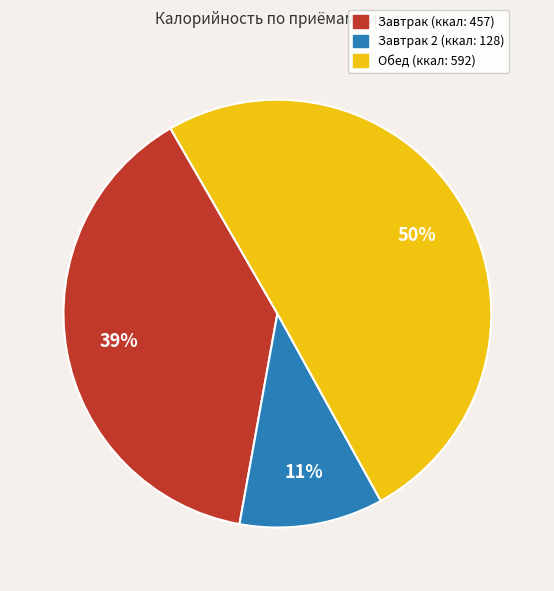

To the nearest percent, what is the average slice percentage?

33%